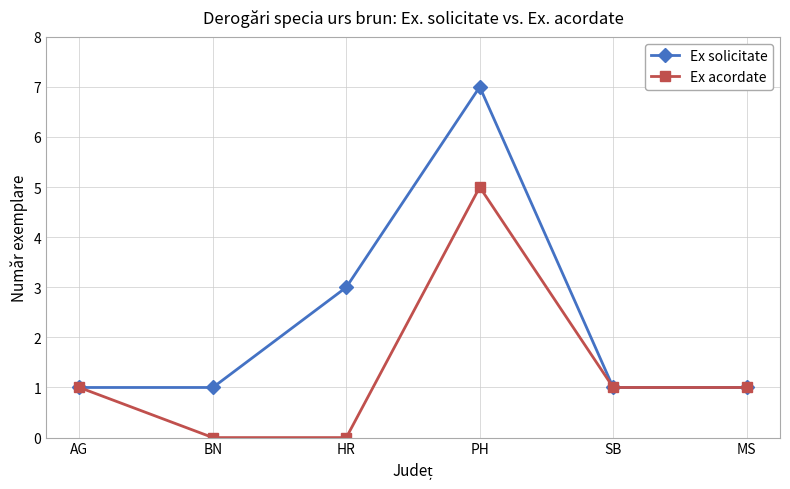

What is the approximate value of Ex solicitate at MS?

1